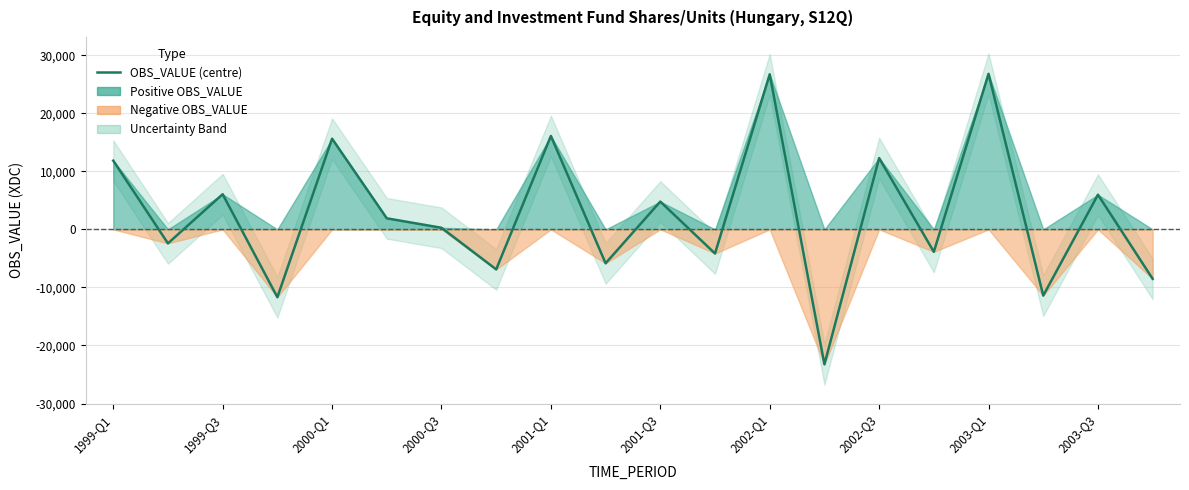

What is the average value?

2515